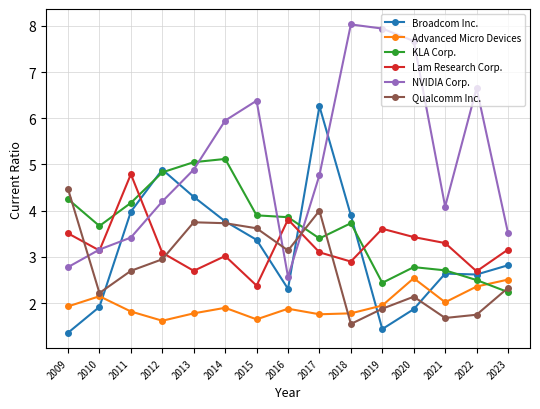

Is this an area chart (filled region under the line)?

No